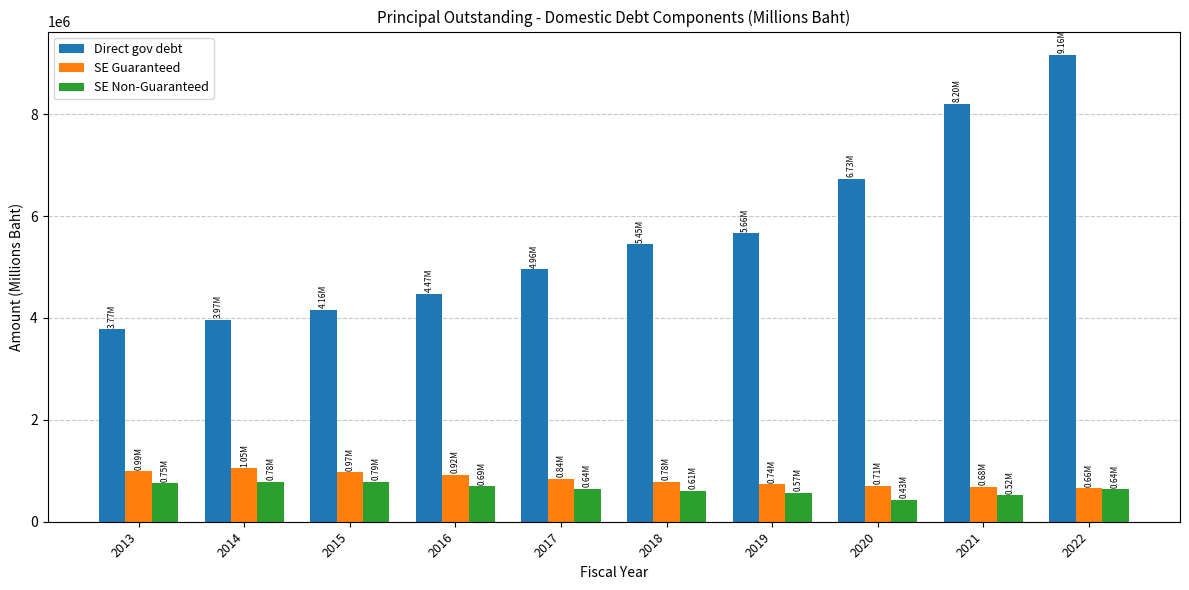

What is the sum of all Direct gov debt values?

56543903.4